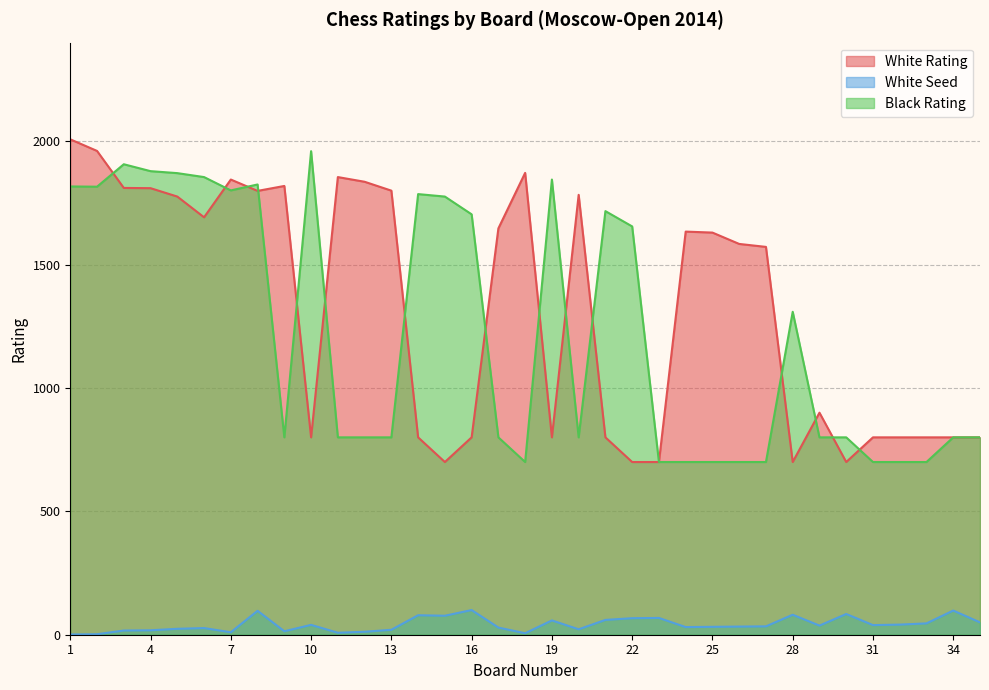

Rank the categories by White Rating value from lowest to highest.

15, 22, 23, 28, 30, 10, 14, 16, 19, 21, 31, 32, 33, 34, 35, 29, 27, 26, 25, 24, 17, 6, 5, 20, 8, 13, 4, 3, 9, 12, 7, 11, 18, 2, 1